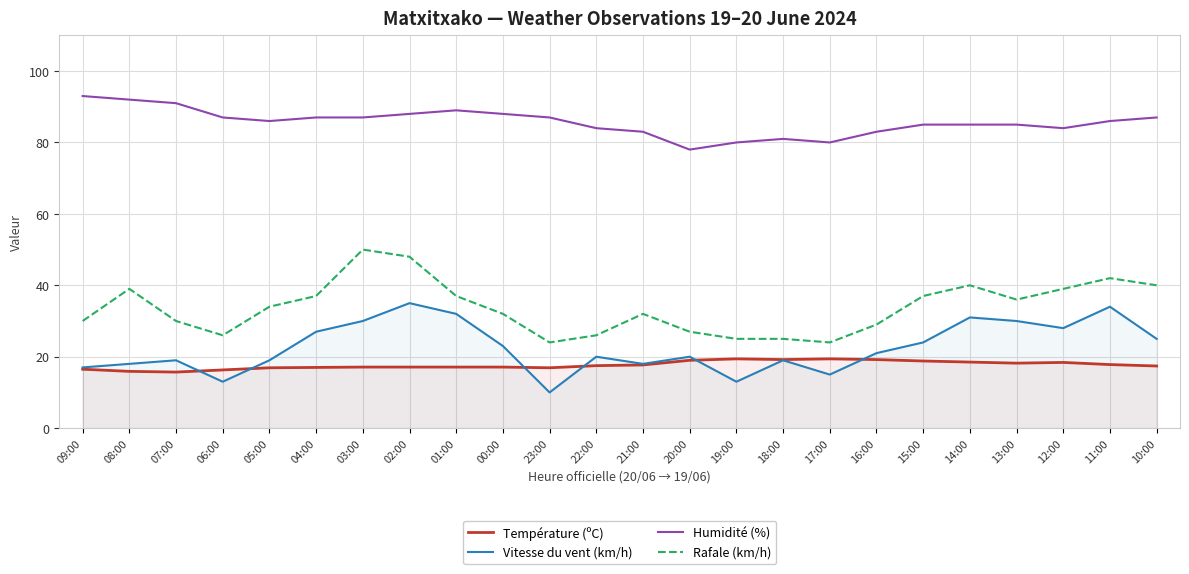

What is the smallest value displayed?

10.0